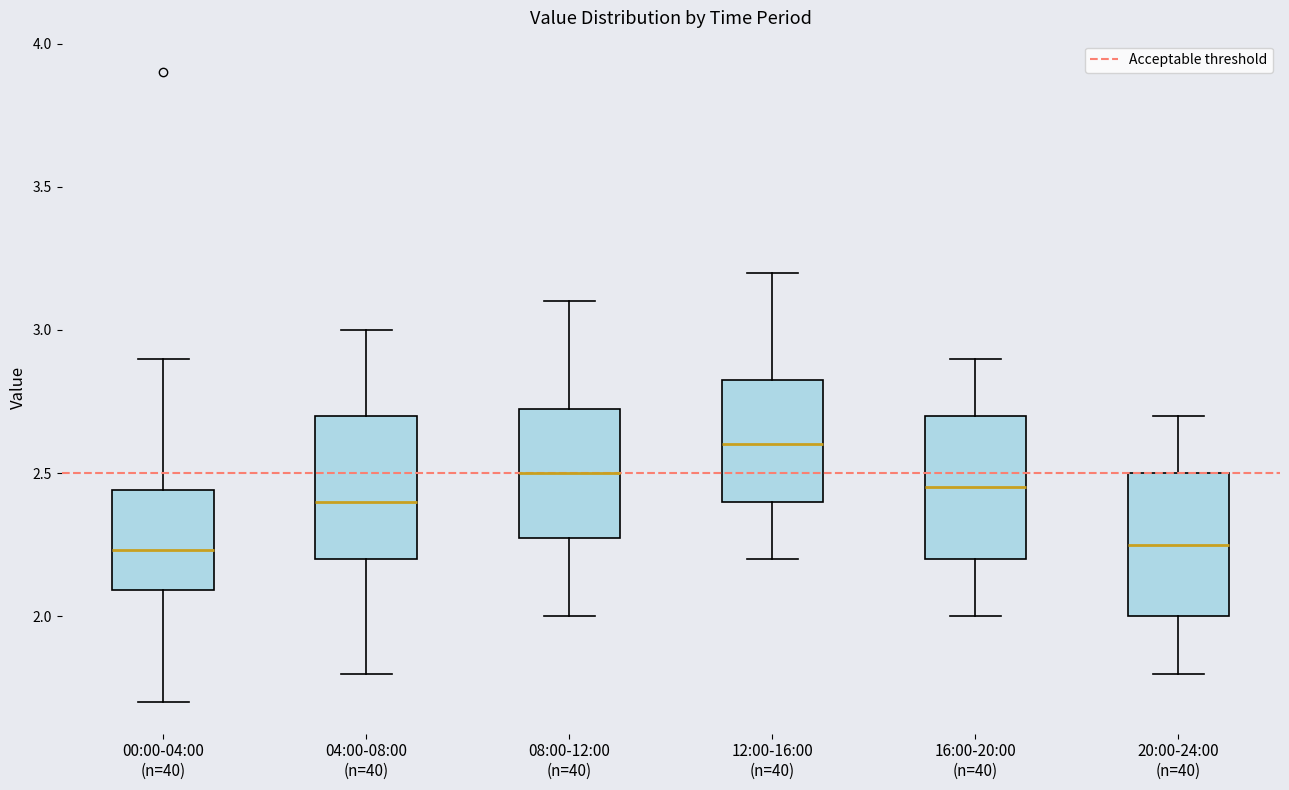

Where does the median line of the box for 12:00-16:00 (n=40) sit on the y-axis? The values are not printed on the chart, so give them approximately, as read against the axis.

2.60